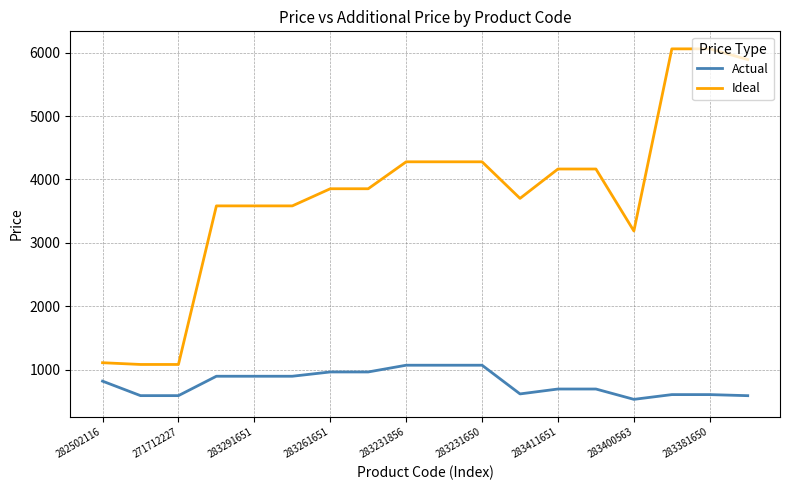

Rank the series by their average value, from lowest to highest.

Actual, Ideal